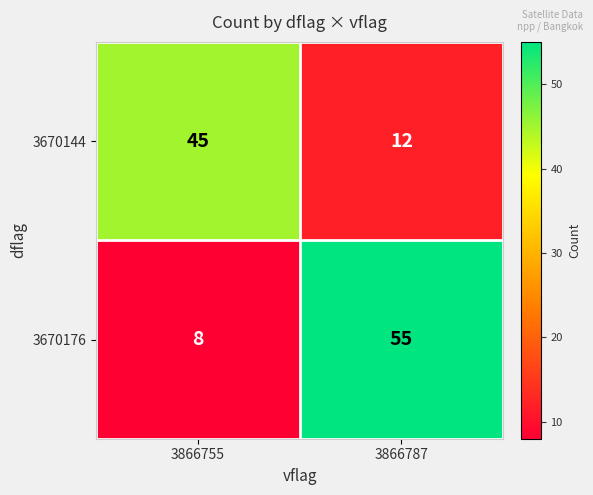

The value of 3670144 at 3866787 is 20. True or false?

False